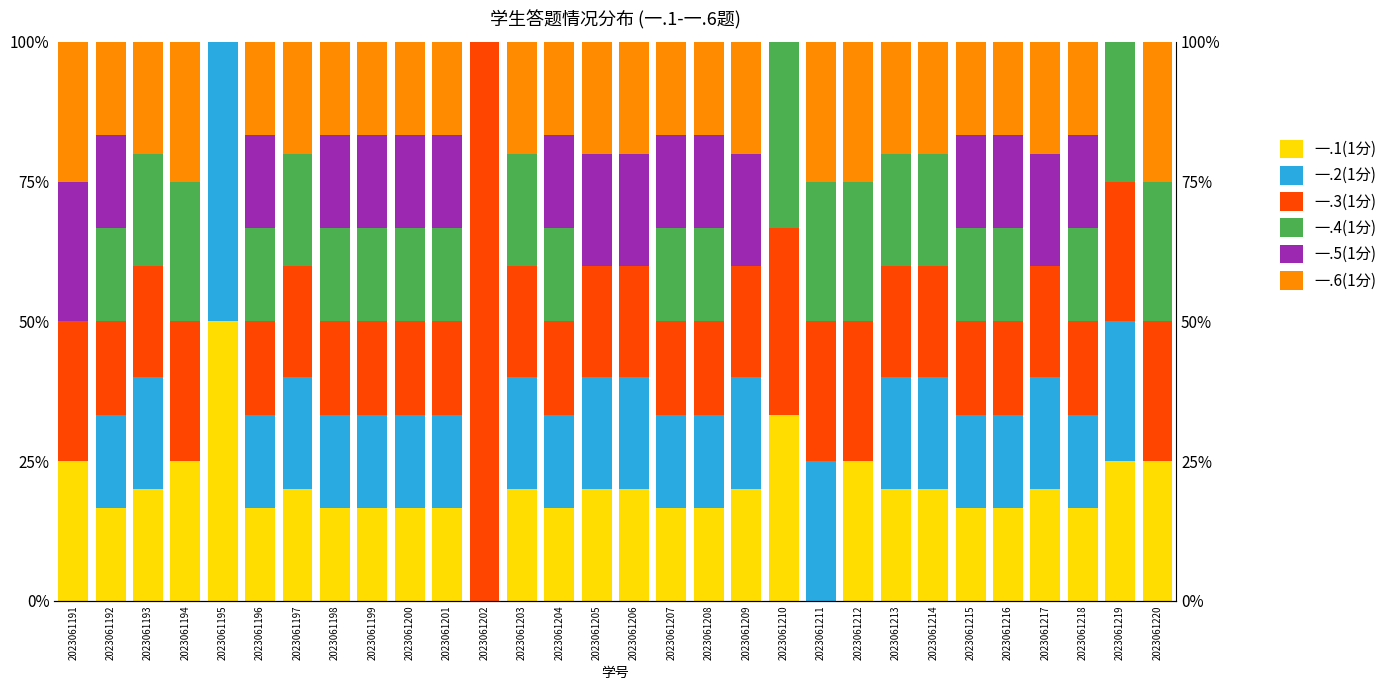

What is the sum of all 一.1(1分) values?

588.3